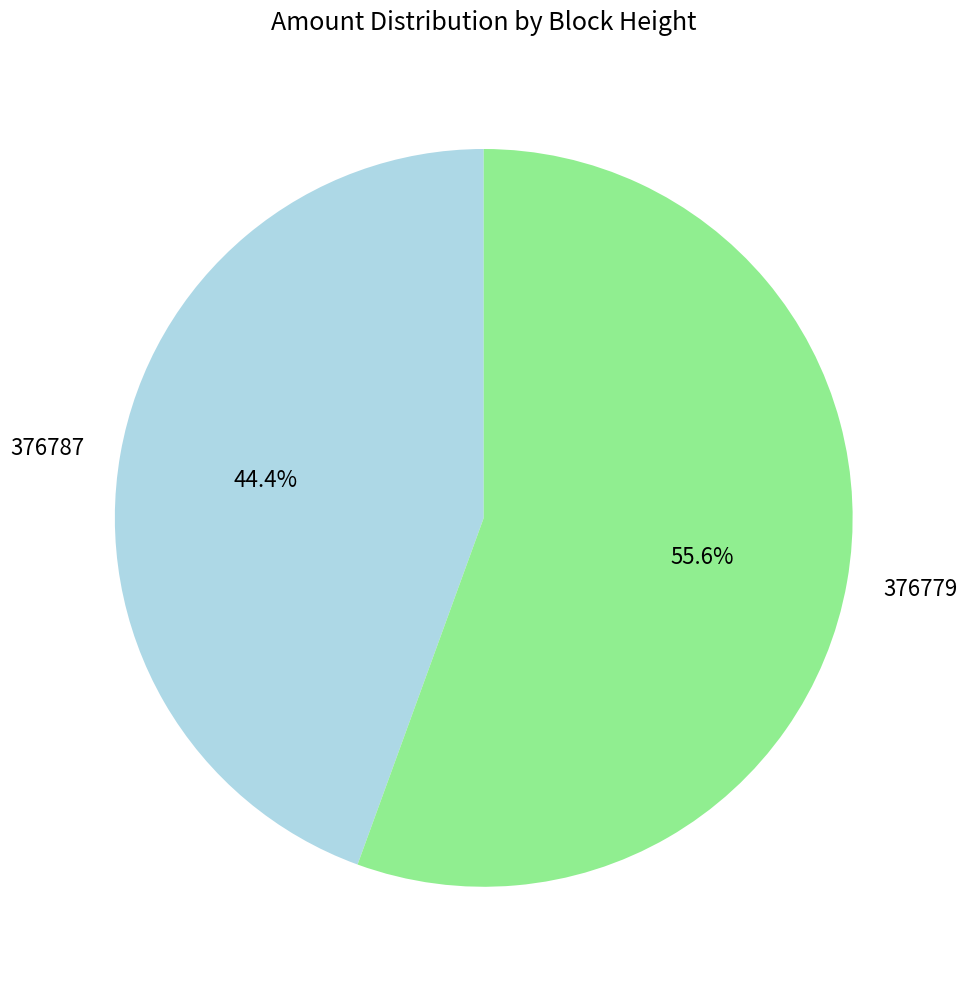

What percentage is NOT represented by 376787?

55.6%